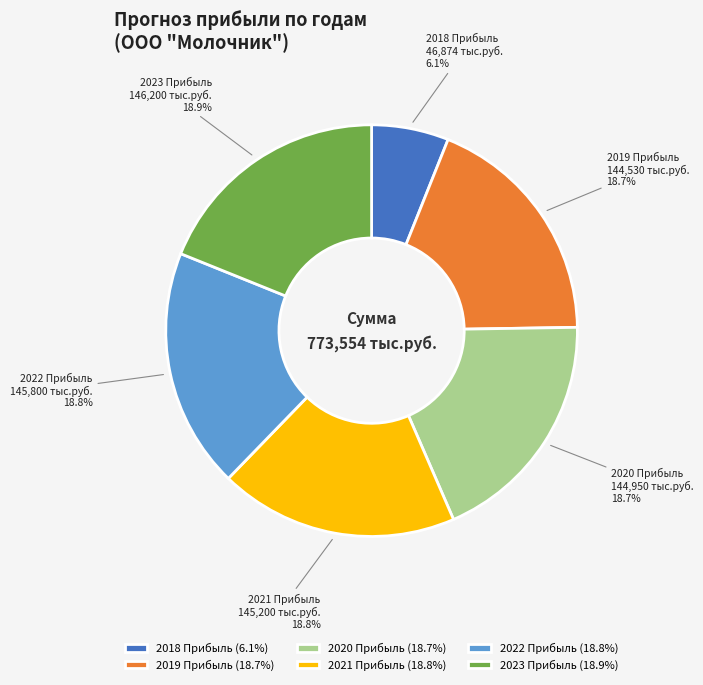

To the nearest percent, what is the difference between the largest and smallest slice percentages?

13%